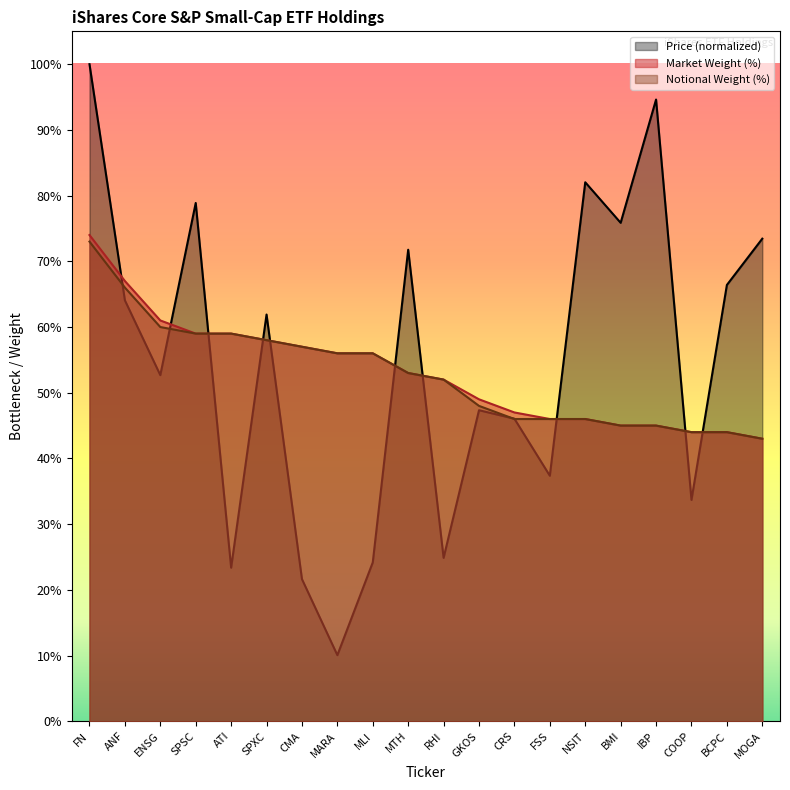

Which series ends up on top after the final intersection of Price and Notional Weight?

Price